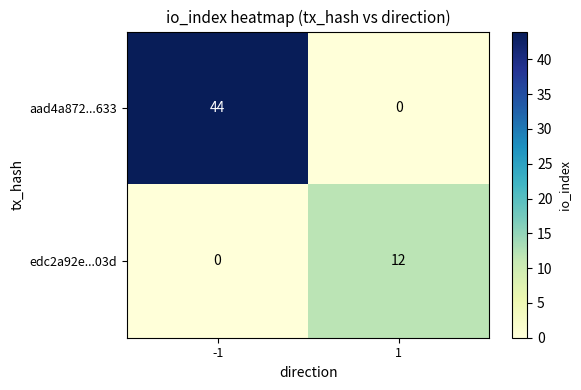

Which series has the largest range (max minus min)?

aad4a872...633